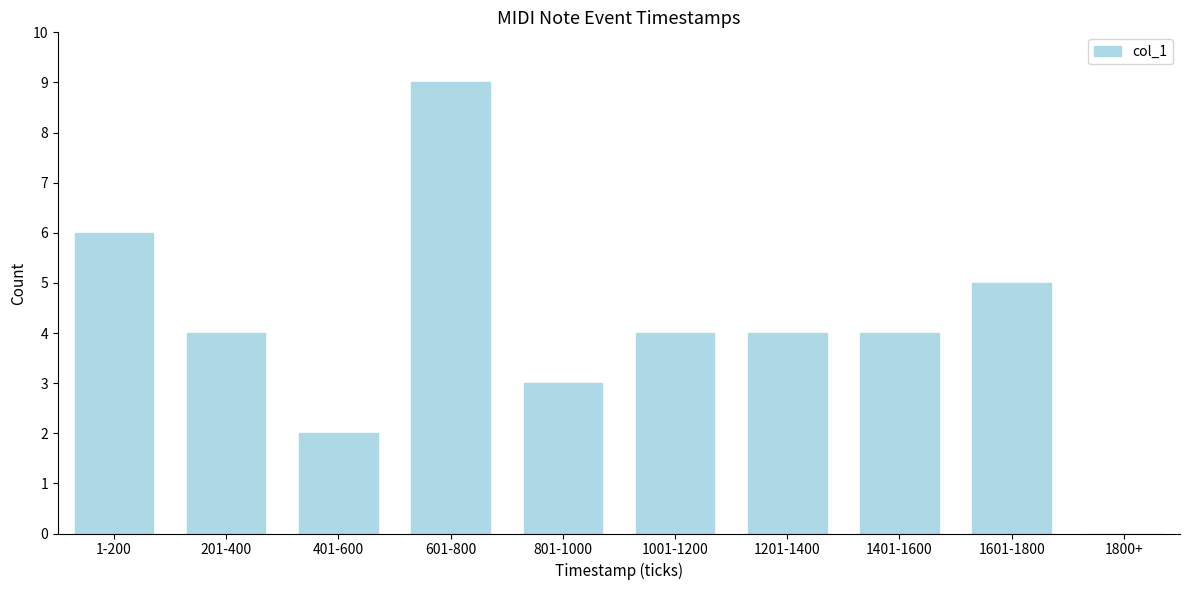

Reading left to right, what are all the values shown in this chart?

1-200=6	201-400=4	401-600=2	601-800=9	801-1000=3	1001-1200=4	1201-1400=4	1401-1600=4	1601-1800=5	1800+=0